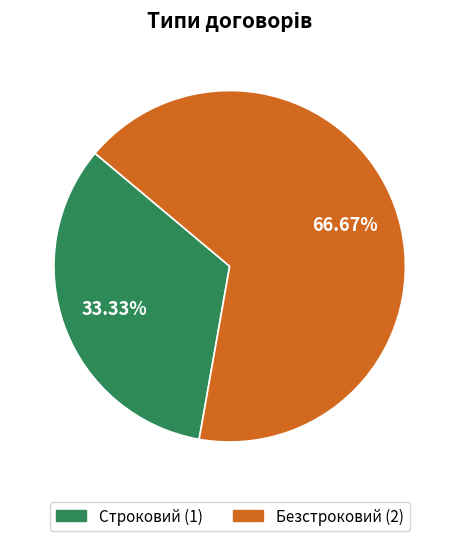

Rank the categories by value from lowest to highest.

Строковий, Безстроковий